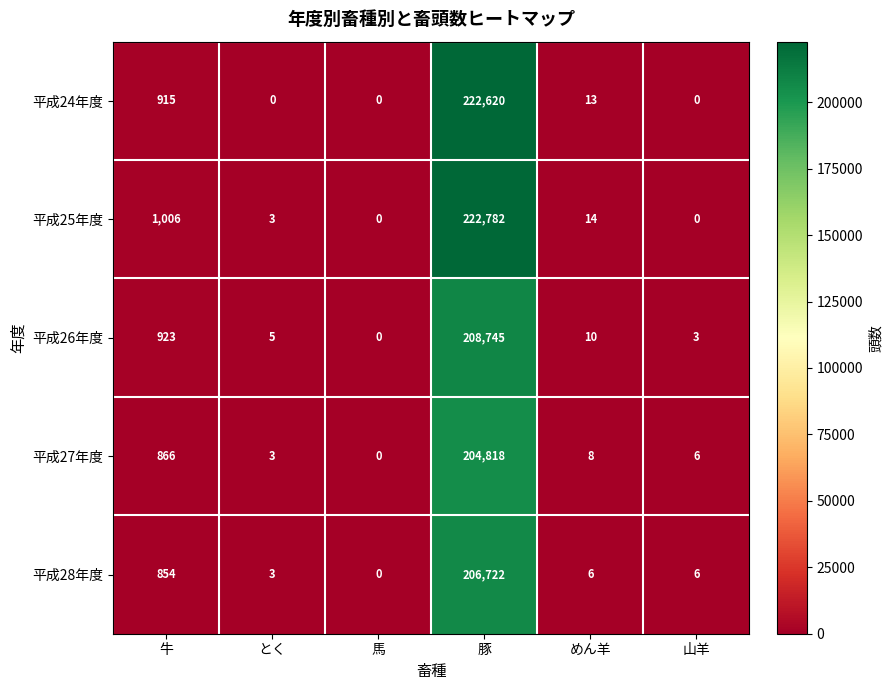

Which series has the largest range (max minus min)?

平成25年度